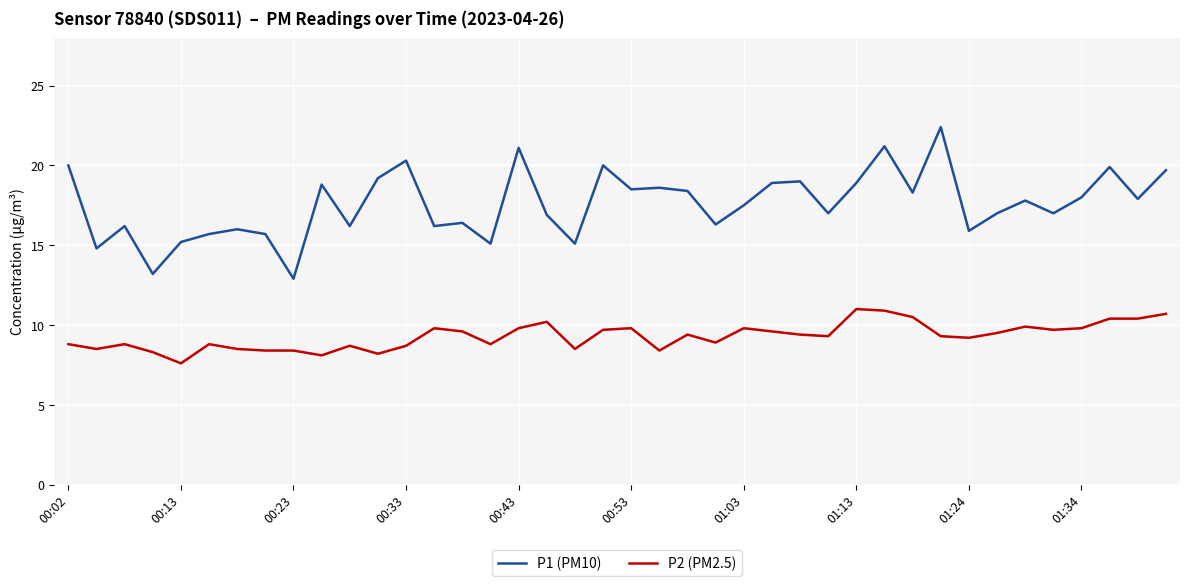

Which series has the largest range (max minus min)?

P1 (PM10)